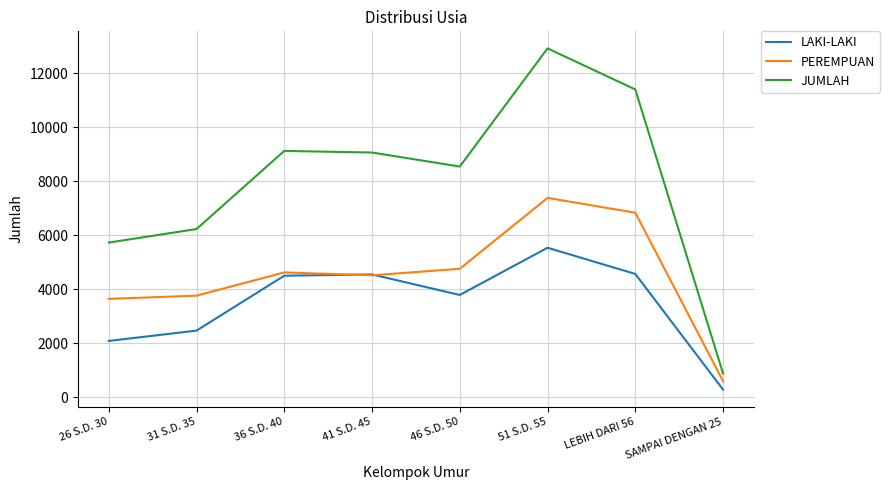

Which label corresponds to the largest value in the chart?

51 S.D. 55